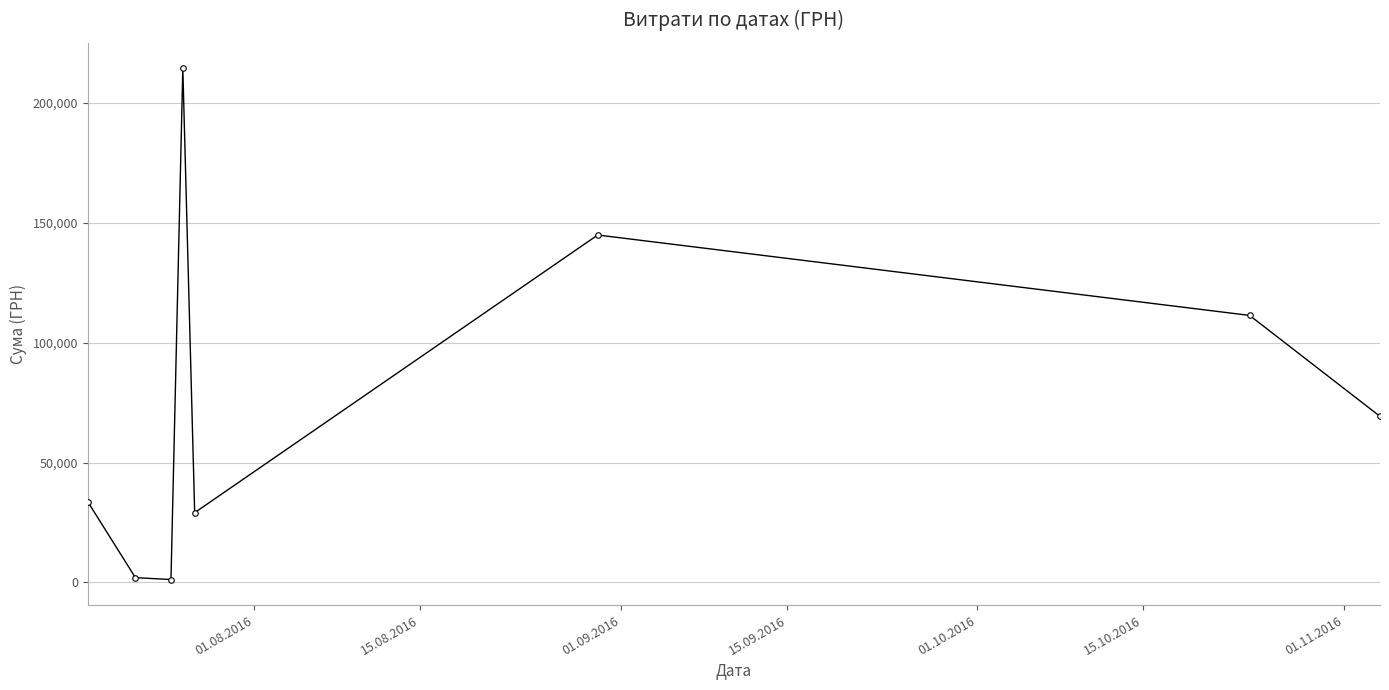

What is the value of the 5th point from the left?

29078.0